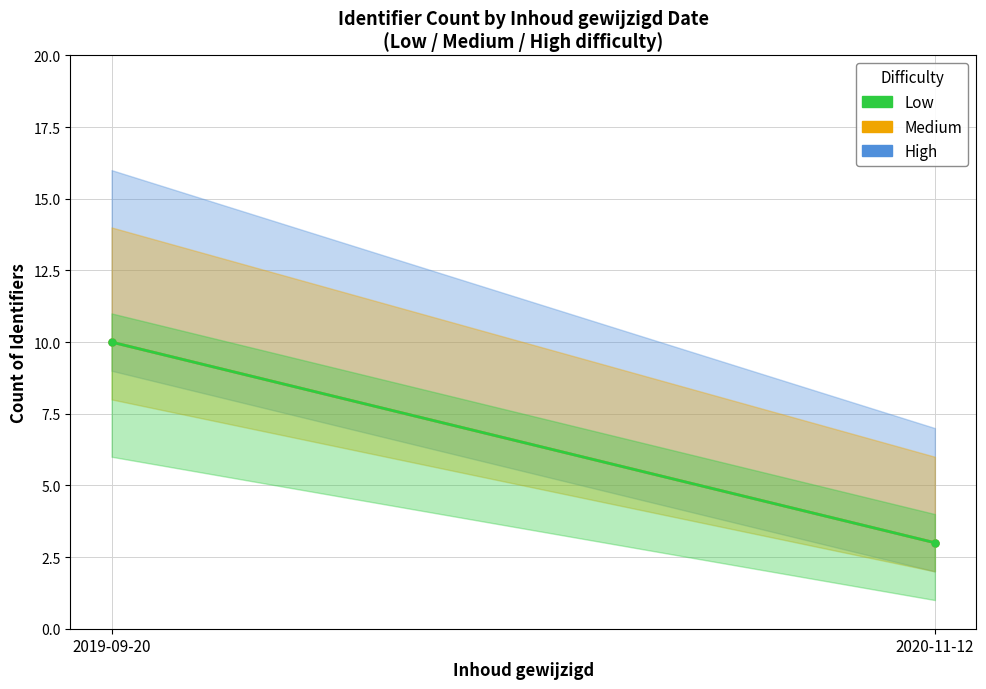

What is the difference between the maximum and minimum values in the Medium series?

7